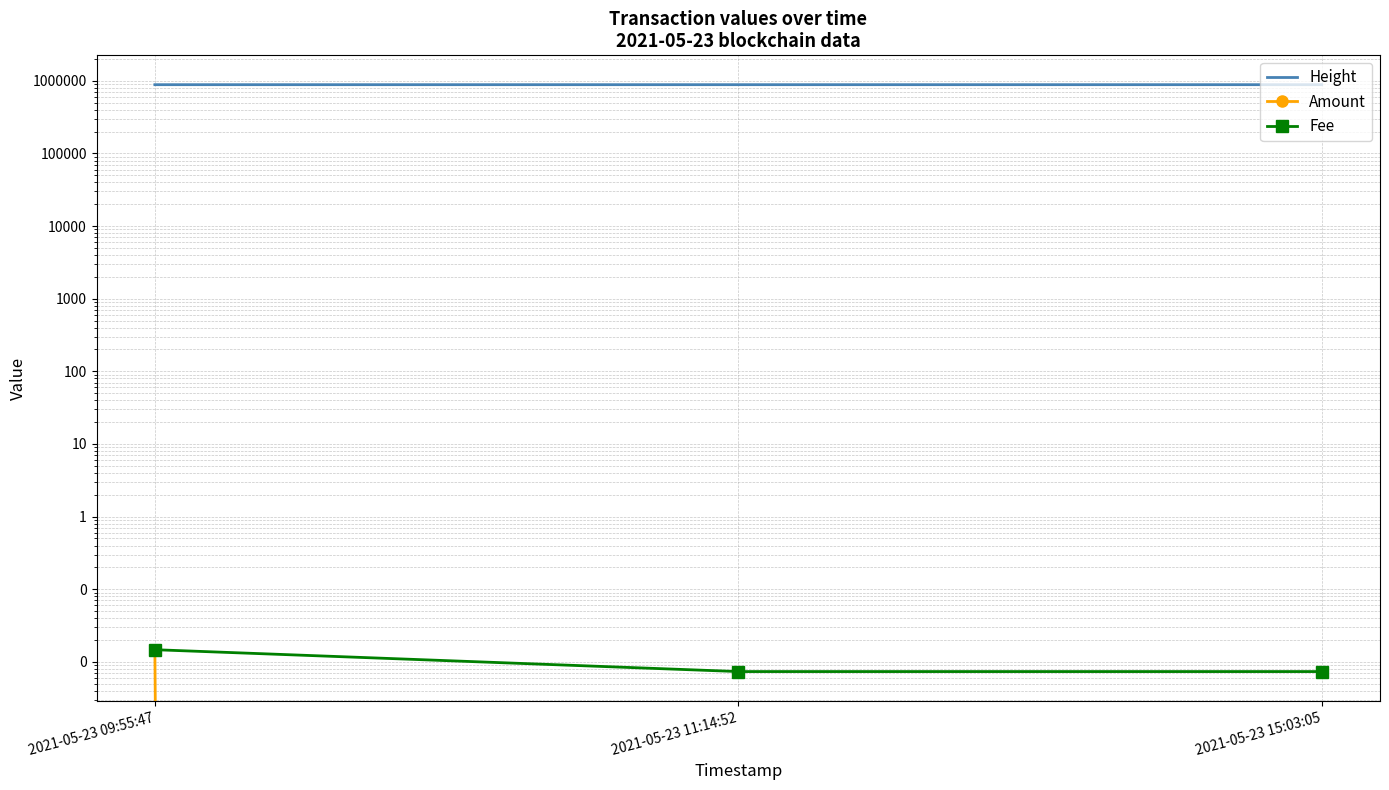

The value of Amount at 2021-05-23 11:14:52 is 0.0. True or false?

True